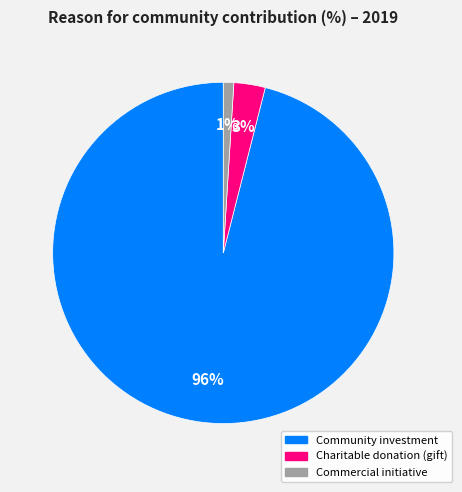

To the nearest percent, what percentage of the pie is Community investment?

96%